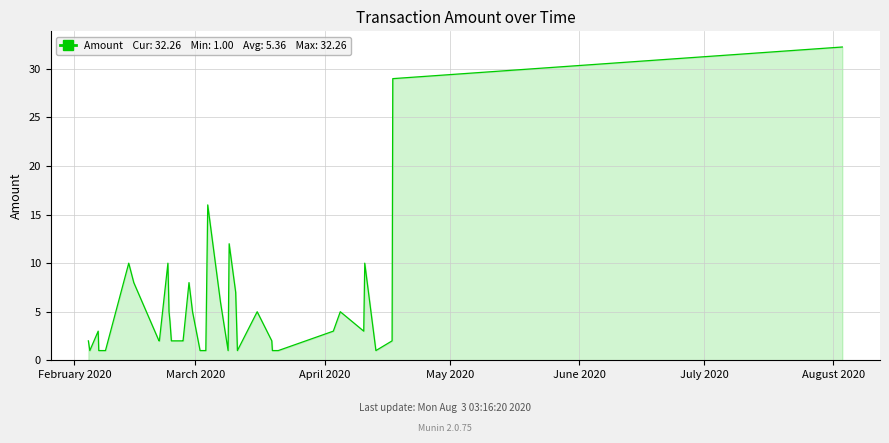

Reading right to left, what are all the values shown in this chart?

32.3	29.0	2.0	1.0	10.0	3.0	5.0	3.0	1.0	1.0	2.0	5.0	1.0	7.0	12.0	1.0	6.0	16.0	1.0	1.0	5.0	8.0	4.0	2.0	2.0	2.0	2.0	4.0	5.0	10.0	2.0	2.0	8.0	10.0	1.0	1.0	1.0	3.0	1.0	2.0